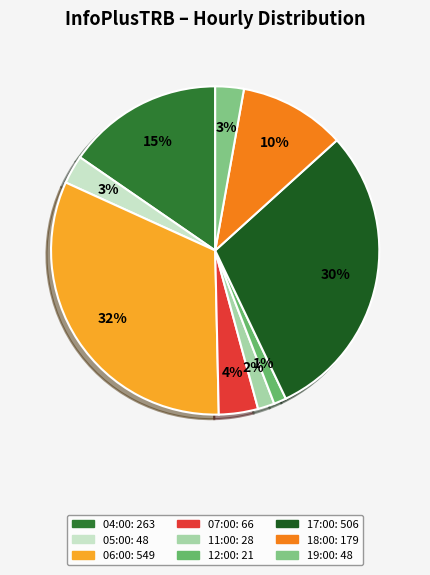

Which category has the biggest portion of the pie?

06:00